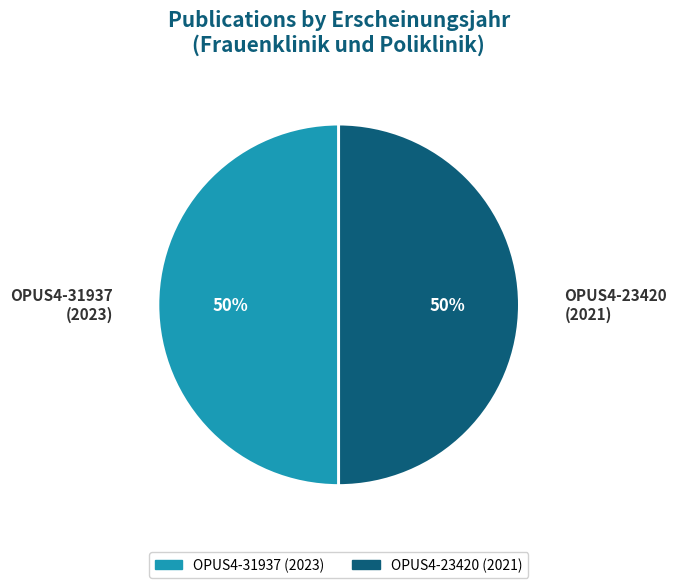

Combined, do OPUS4-31937 (2023) and OPUS4-23420 (2021) account for over 50%?

Yes